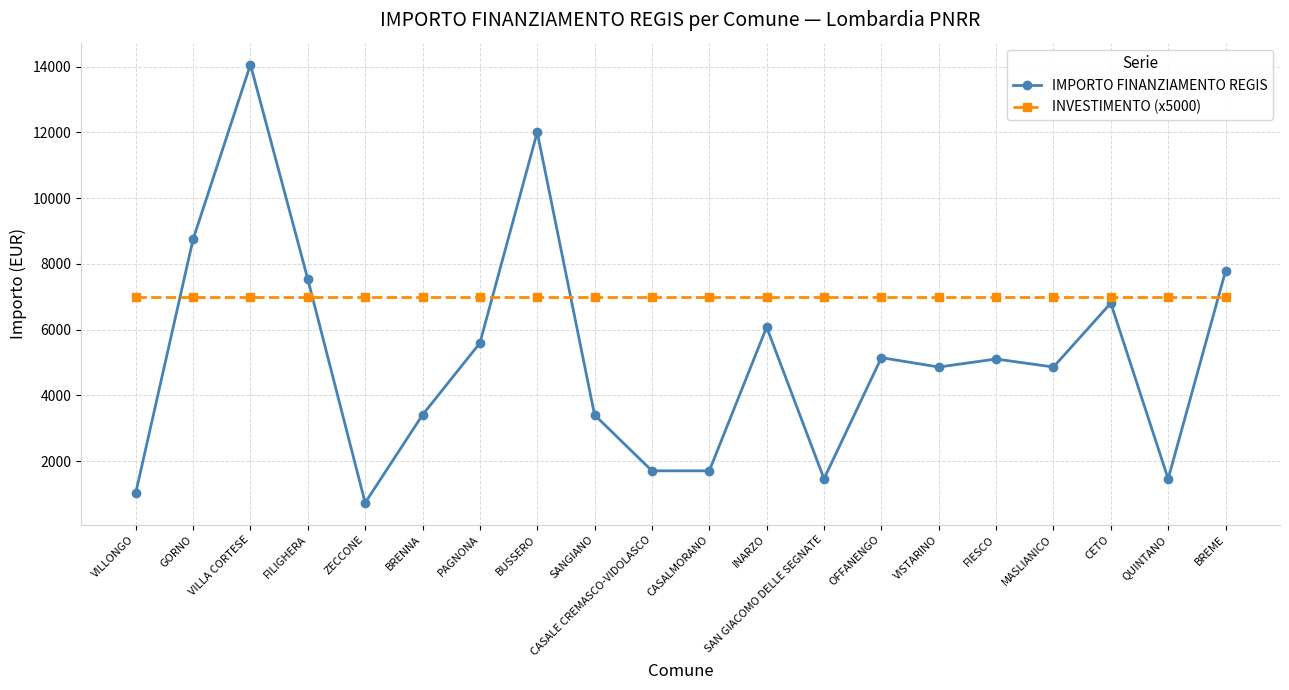

How many data points in IMPORTO FINANZIAMENTO REGIS are less than 5103?

10